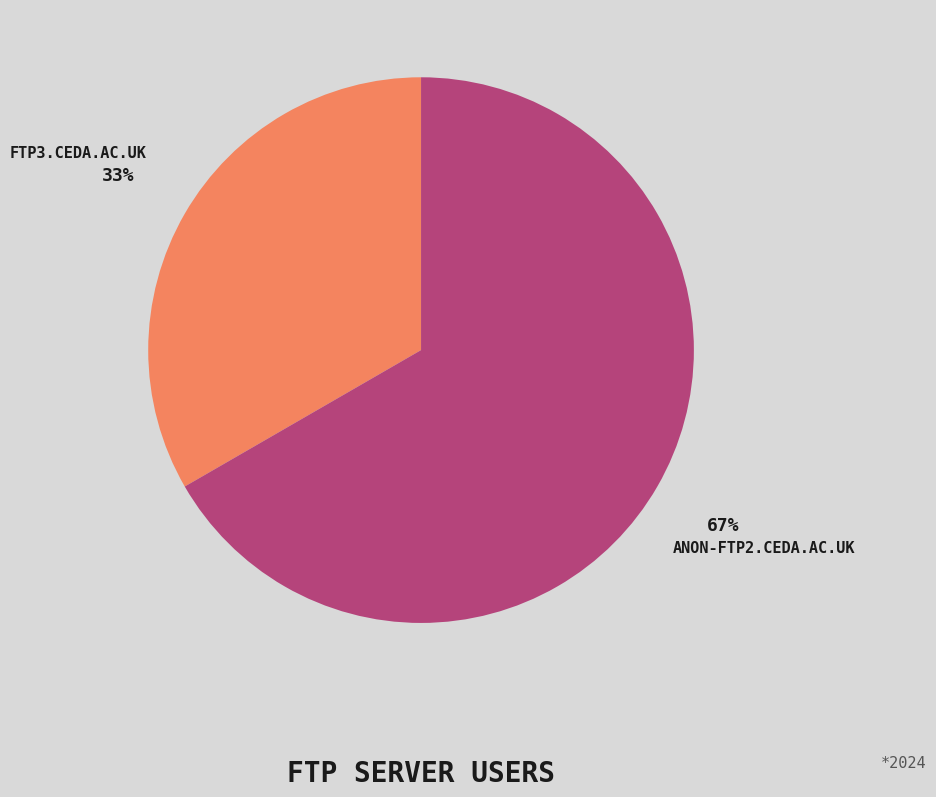

To the nearest percent, what is the average slice percentage?

50%